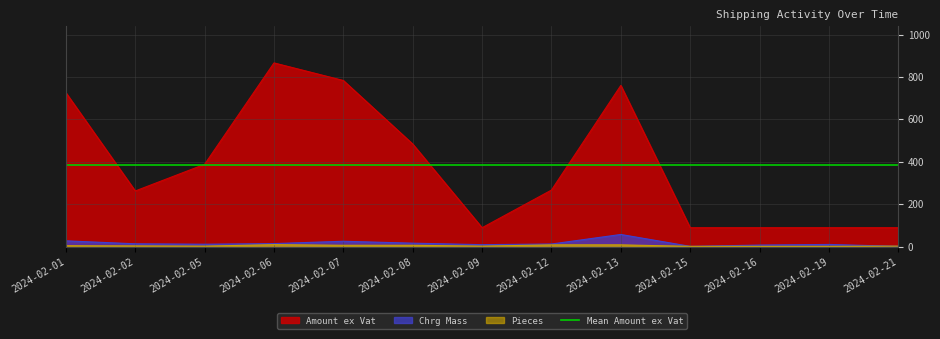

Reading left to right, what are all the values shown in this chart?

Amount ex Vat: 2024-02-01=725.6	2024-02-02=262.2	2024-02-05=387.9	2024-02-06=866.1	2024-02-07=783.2	2024-02-08=483.5	2024-02-09=88.8	2024-02-12=266.4	2024-02-13=760.0	2024-02-15=88.8	2024-02-16=88.8	2024-02-19=88.8	2024-02-21=88.8
Chrg Mass: 2024-02-01=27.0	2024-02-02=13.0	2024-02-05=11.0	2024-02-06=14.0	2024-02-07=25.0	2024-02-08=16.0	2024-02-09=9.0	2024-02-12=12.0	2024-02-13=57.0	2024-02-15=1.0	2024-02-16=7.0	2024-02-19=10.0	2024-02-21=1.0
Pieces: 2024-02-01=4.0	2024-02-02=3.0	2024-02-05=2.0	2024-02-06=9.0	2024-02-07=6.0	2024-02-08=6.0	2024-02-09=2.0	2024-02-12=8.0	2024-02-13=8.0	2024-02-15=1.0	2024-02-16=1.0	2024-02-19=1.0	2024-02-21=2.0